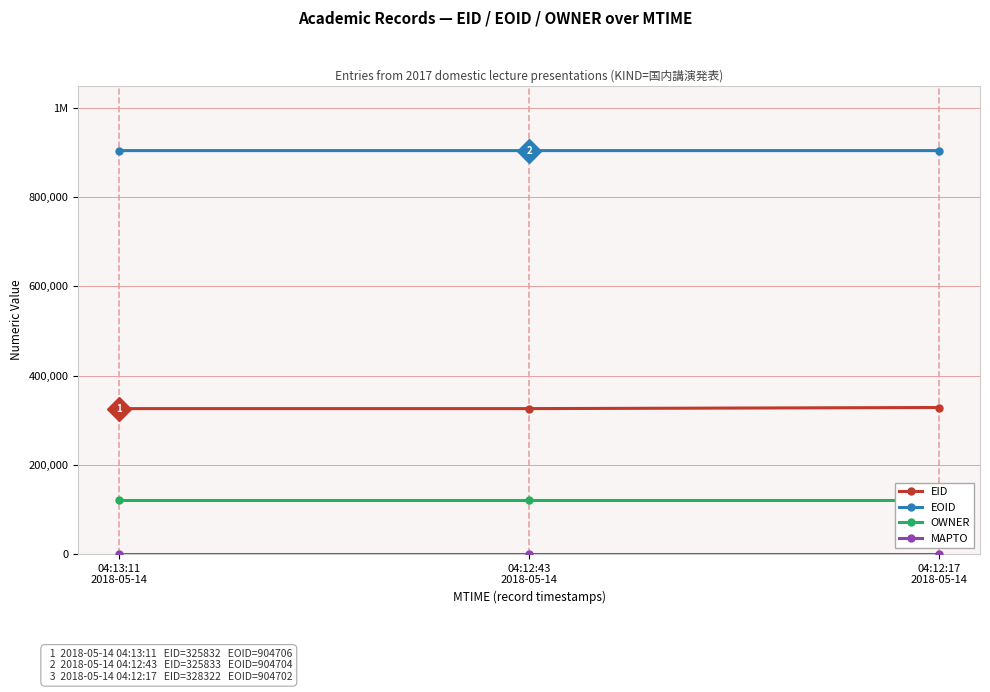

Which series has the widest spread of values?

EID